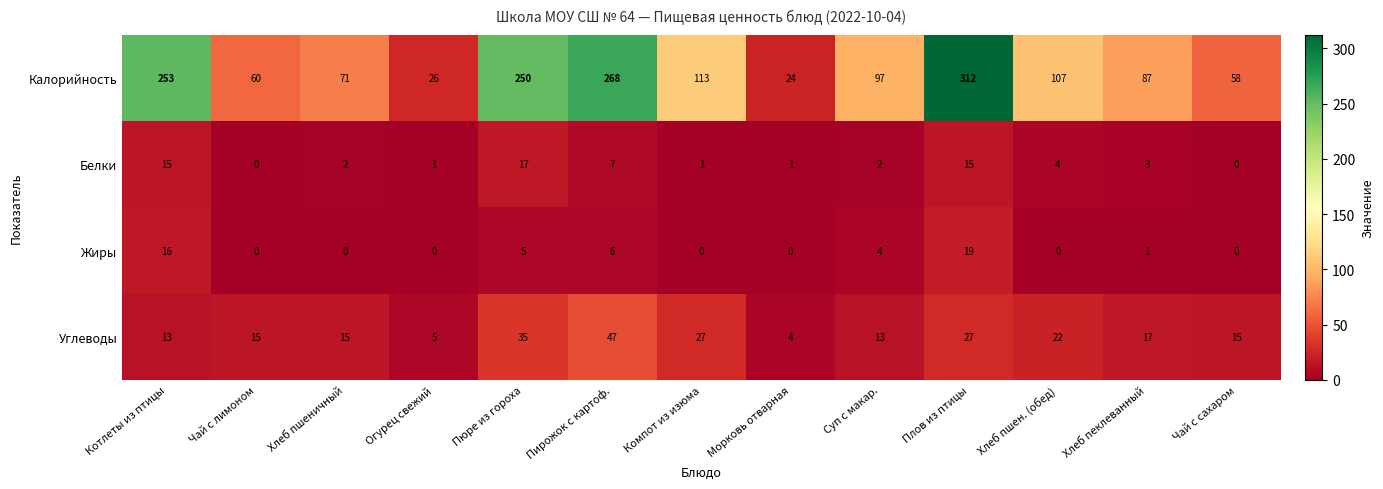

The Жиры series shows 6 at Суп с макар.. True or false?

False